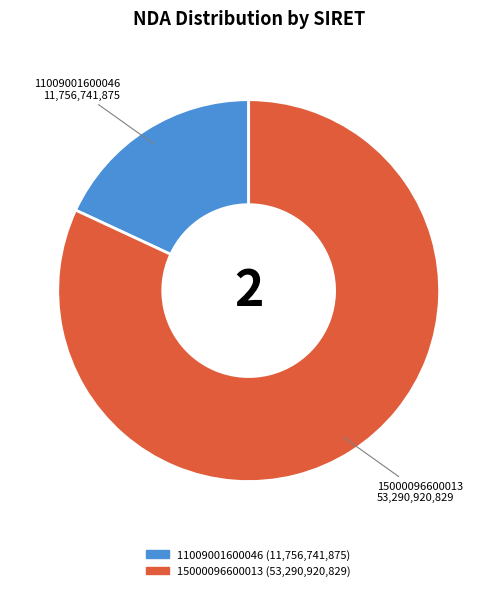

What is the ratio of the value at 15000096600013 to the value at 11009001600046?

4.5